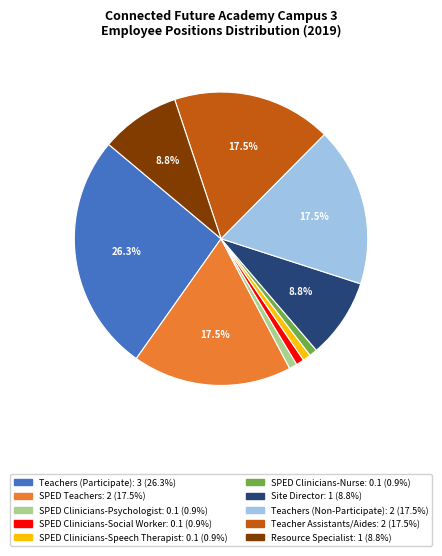

The Site Director slice represents 22% of the pie. True or false?

False